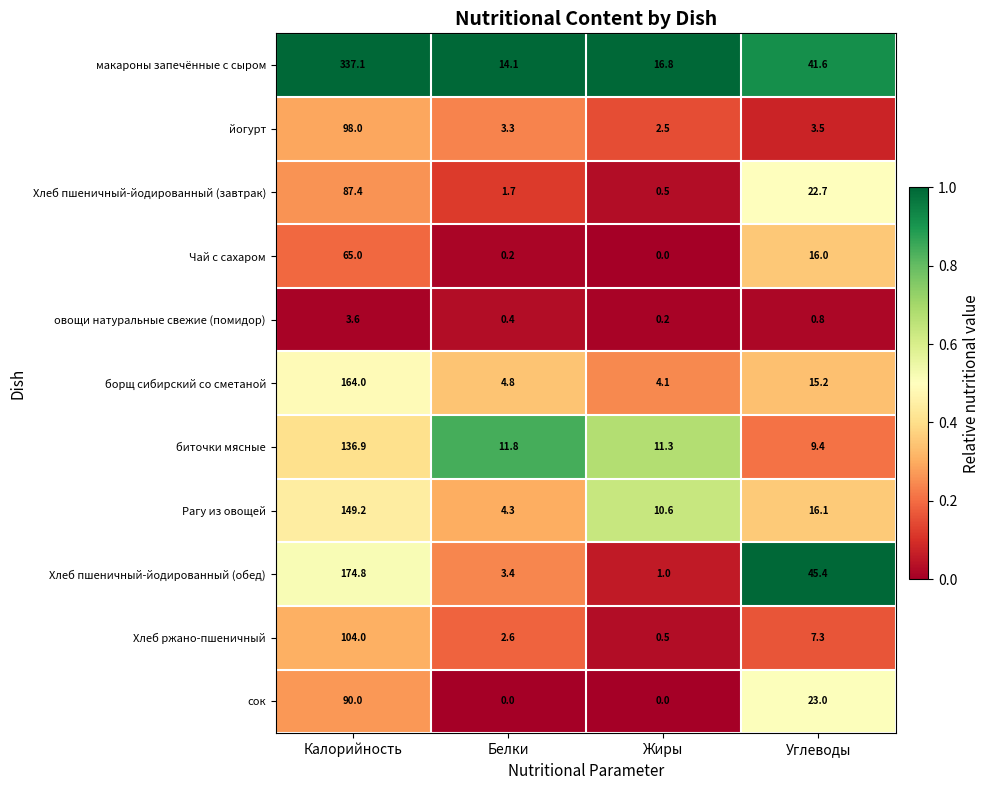

Is the value of борщ сибирский со сметаной at Углеводы greater than the value of овощи натуральные свежие (помидор) at Белки?

Yes